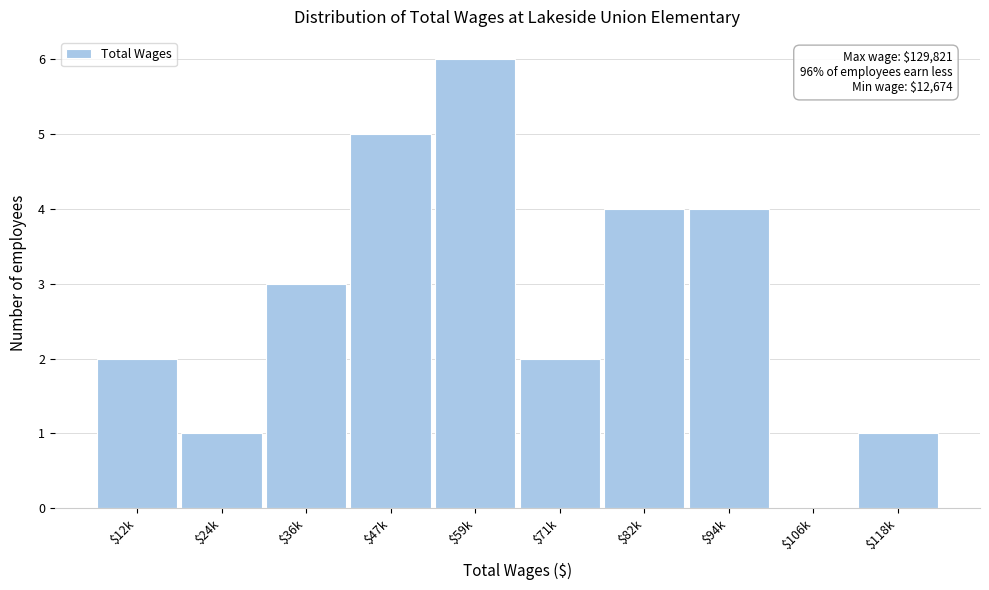

What is the sum of all values?

28